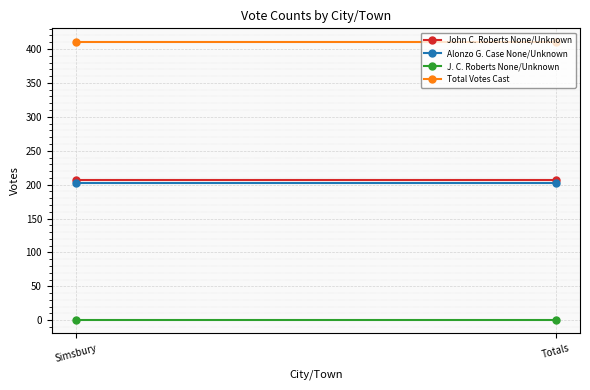

Which series has the widest spread of values?

John C. Roberts None/Unknown